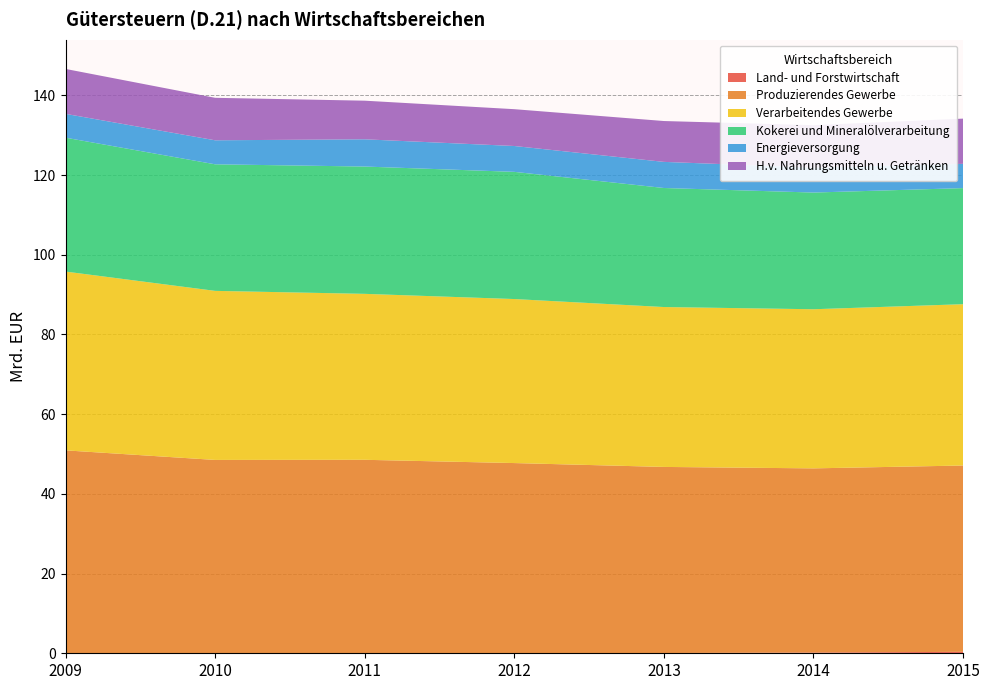

Reading left to right, list all the values displayed in this chart.

Land- und Forstwirtschaft: 0.1	0.1	0.1	0.1	0.1	0.2	0.4
Produzierendes Gewerbe: 50.9	48.5	48.5	47.7	46.7	46.2	46.8
Verarbeitendes Gewerbe: 44.9	42.4	41.6	41.2	40.1	39.9	40.5
Kokerei und Mineralölverarbeitung: 33.6	31.8	31.9	31.9	29.9	29.3	29.1
Energieversorgung: 6.0	6.0	6.8	6.5	6.6	6.3	6.1
H.v. Nahrungsmitteln u. Getränken: 11.3	10.7	9.7	9.2	10.3	10.6	11.3